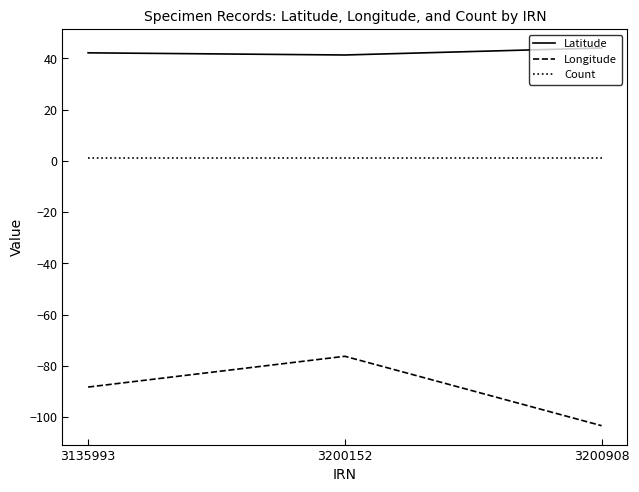

Which category has the lowest value across all series?

3200908